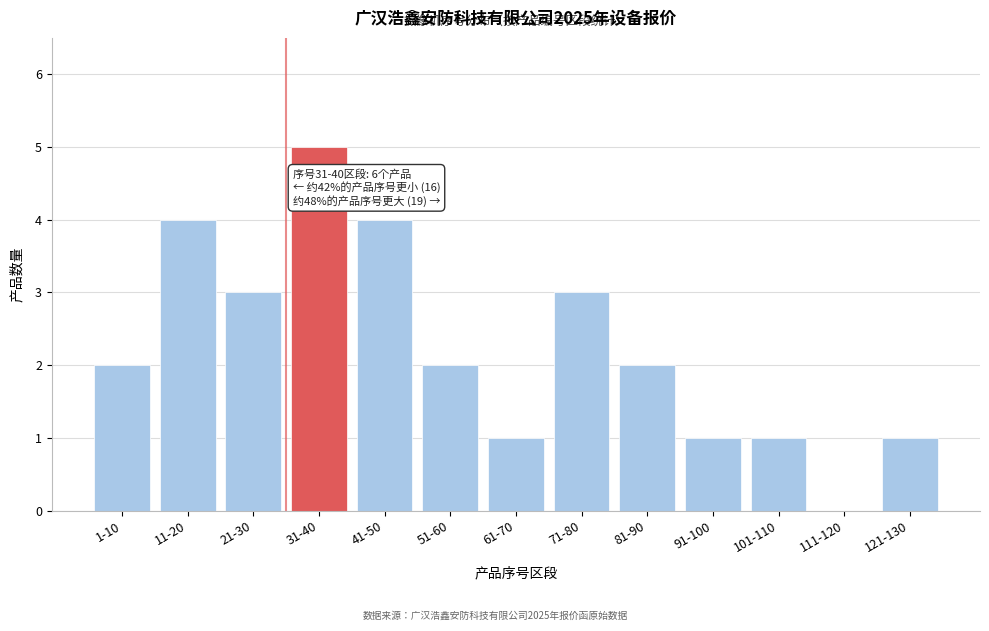

Reading left to right, list all the values displayed in this chart.

1-10=2	11-20=4	21-30=3	31-40=5	41-50=4	51-60=2	61-70=1	71-80=3	81-90=2	91-100=1	101-110=1	111-120=0	121-130=1